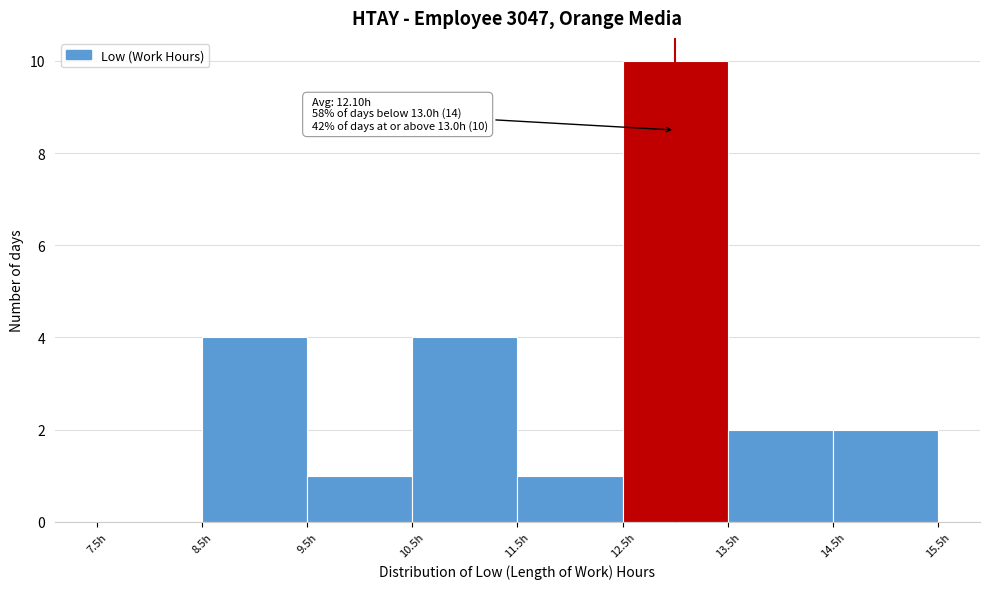

Which range on the x-axis has the tallest bar?

12.5 to 13.5